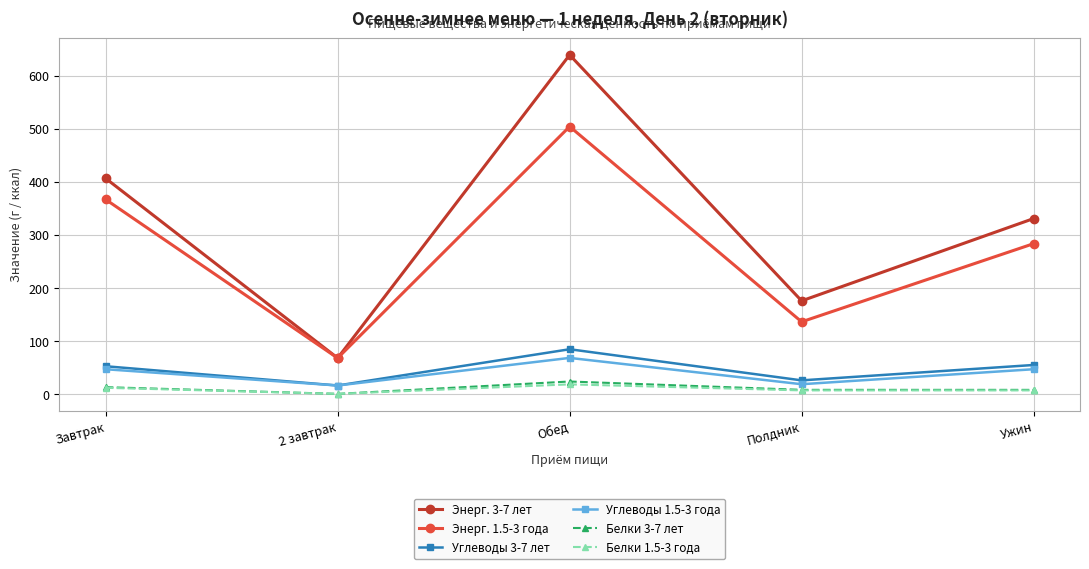

At how many categories does at least one series exceed 231?

3